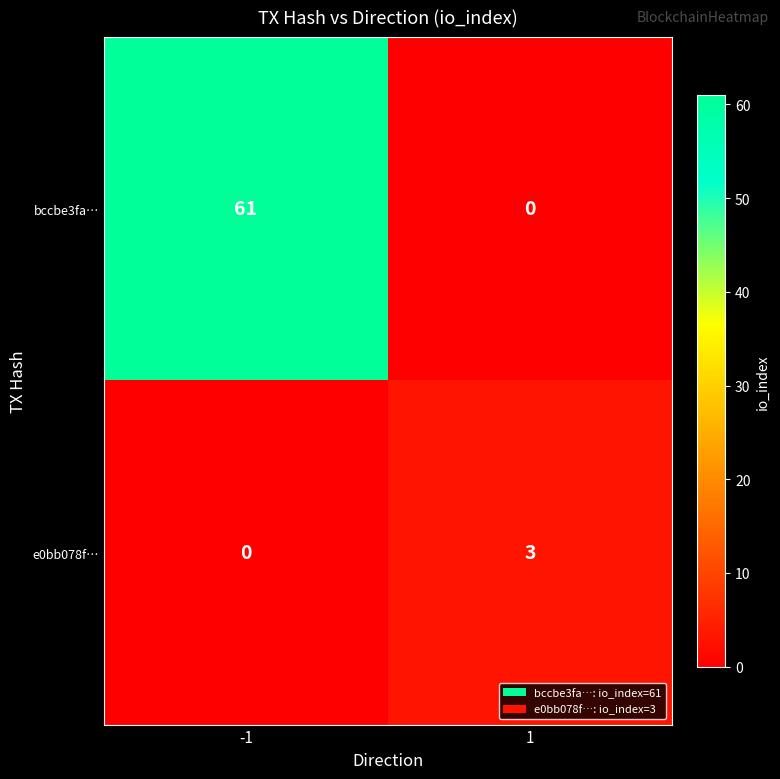

Reading left to right, what are all the values shown in this chart?

bccbe3fa…: 61	0
e0bb078f…: 0	3